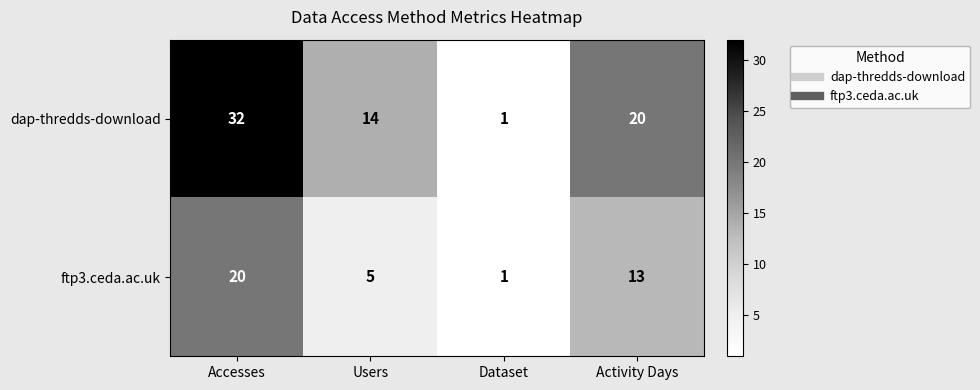

What is the approximate value of ftp3.ceda.ac.uk at Users, to the nearest 5?

5